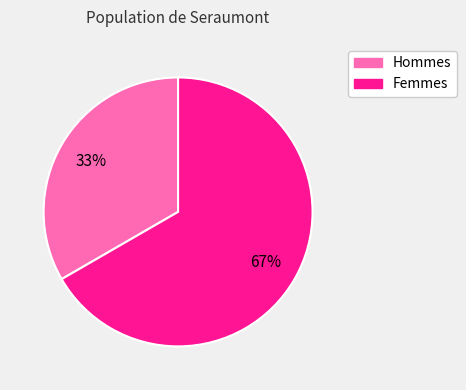

Does any single category account for the majority?

Yes